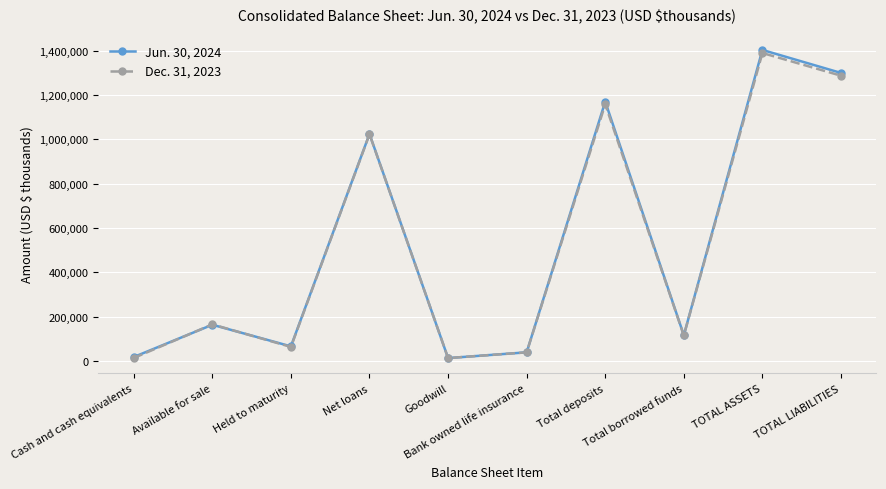

Is this an area chart (filled region under the line)?

No